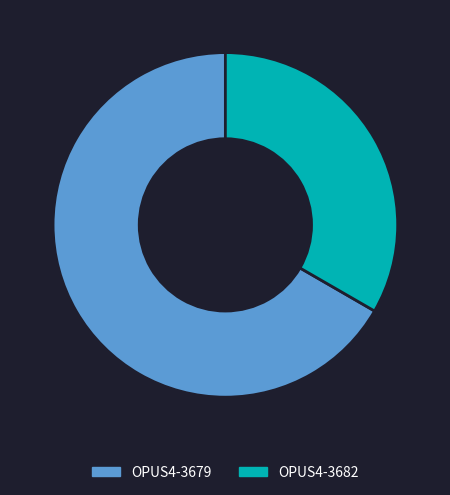

Rank the categories by value from highest to lowest.

OPUS4-3679, OPUS4-3682